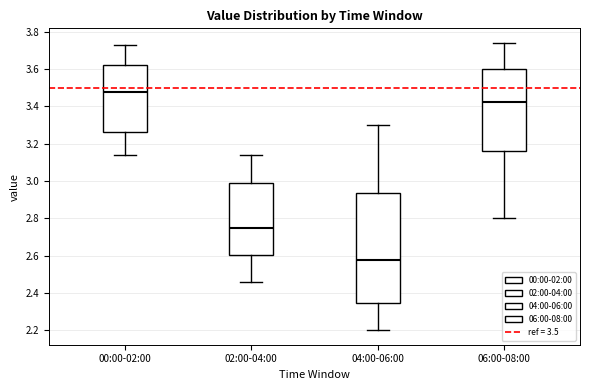

Reading left to right, transcribe this box plot: for each box, give where its median line is, the range the box spans, and where its two whiskers end, as read against the y-axis. The values are not printed on the chart, so give them approximately, as read against the axis.

00:00-02:00: median 3.48, box 3.26 to 3.62, whiskers 3.14 to 3.74
02:00-04:00: median 2.76, box 2.60 to 3.00, whiskers 2.46 to 3.14
04:00-06:00: median 2.58, box 2.34 to 2.94, whiskers 2.20 to 3.30
06:00-08:00: median 3.42, box 3.16 to 3.60, whiskers 2.80 to 3.74